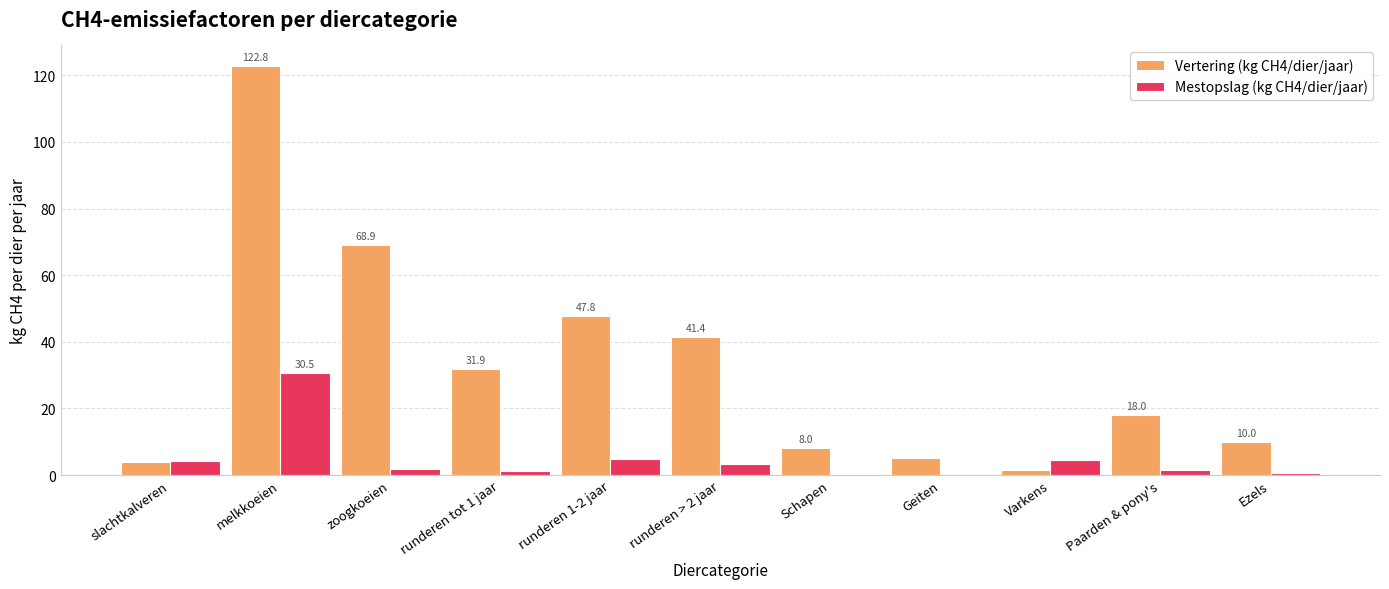

How many categories are shown in the chart?

11